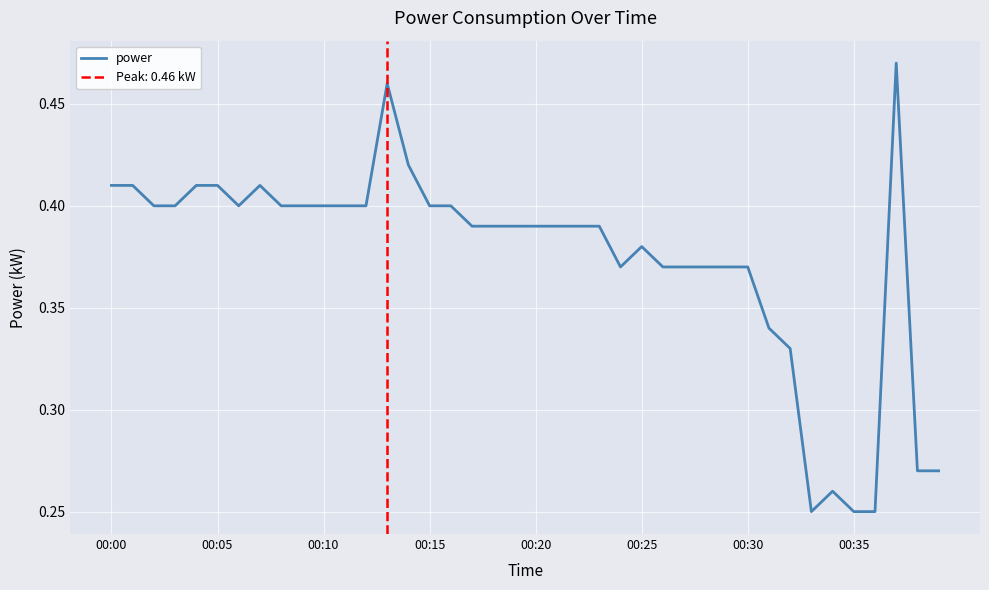

What is the maximum value shown in the chart?

0.5